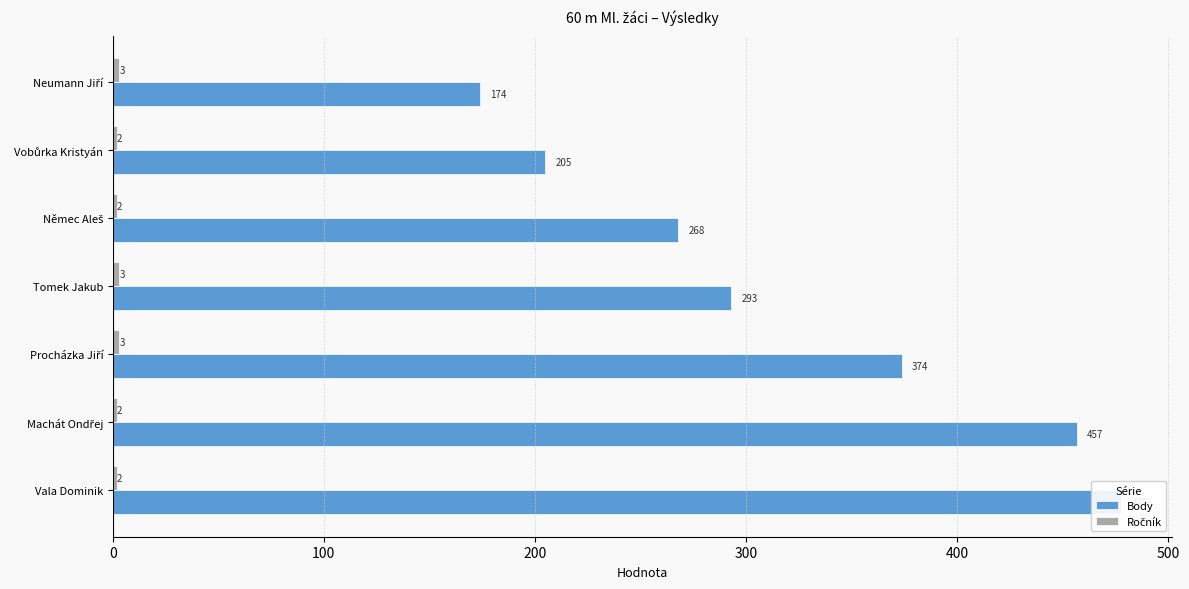

What is the sum of all Body values?

2249